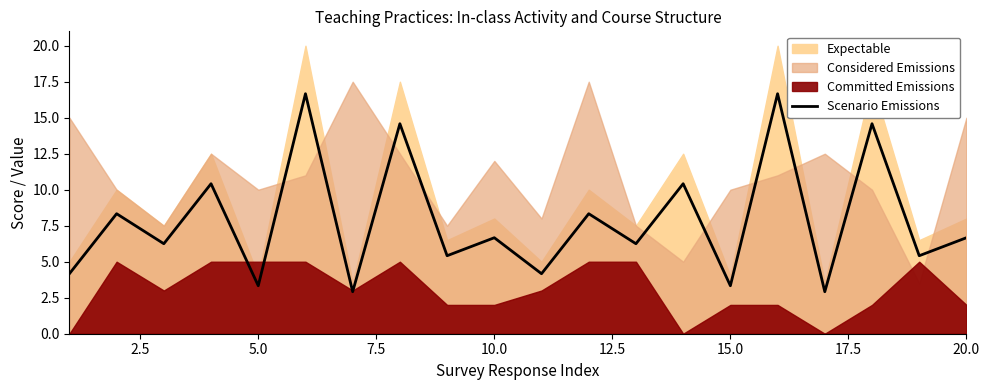

Where is the first local minimum?

5.0